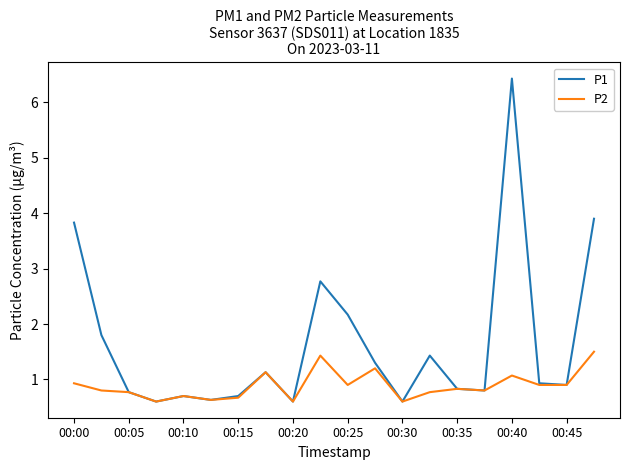

What is the lowest value of the P1 series?

0.6